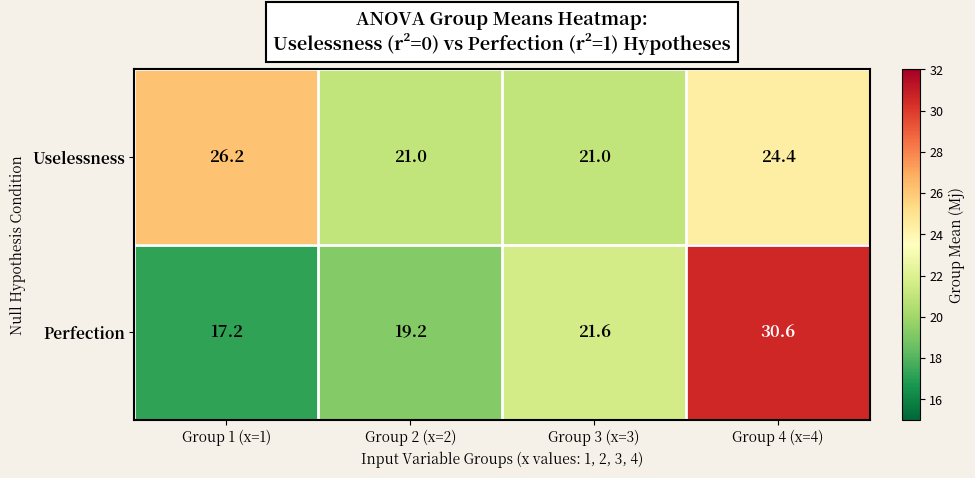

How many distinct data groups are displayed?

2